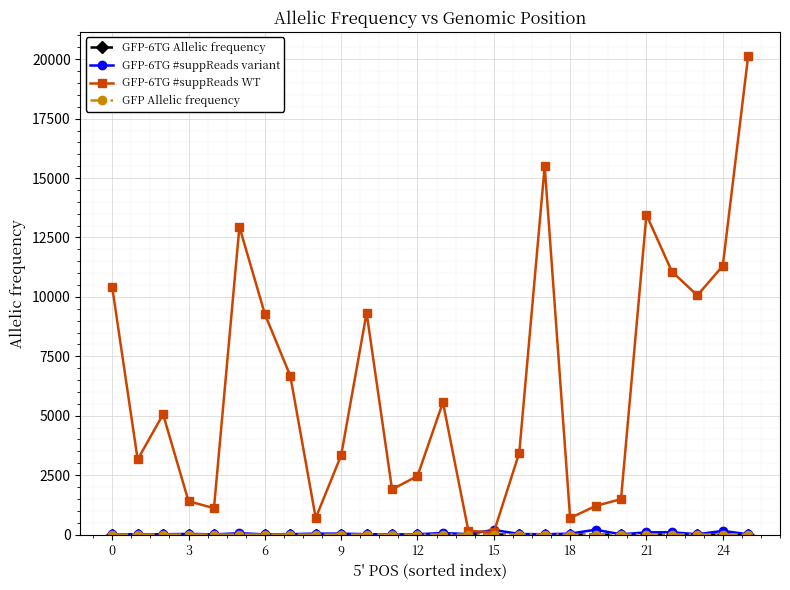

What is the maximum value for GFP-6TG #suppReads WT?

20146.0